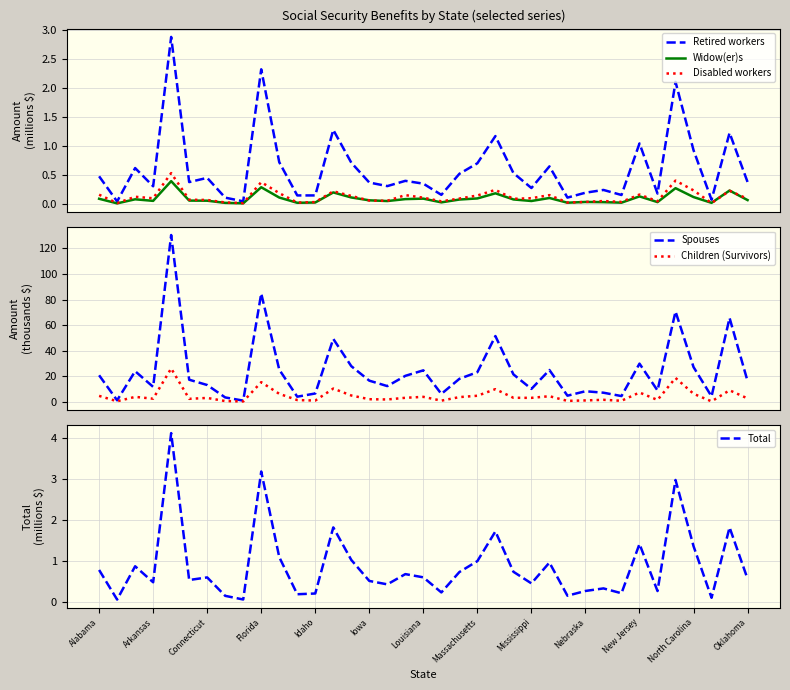

True or false: Spouses has a value of 49.2 at 13.

True